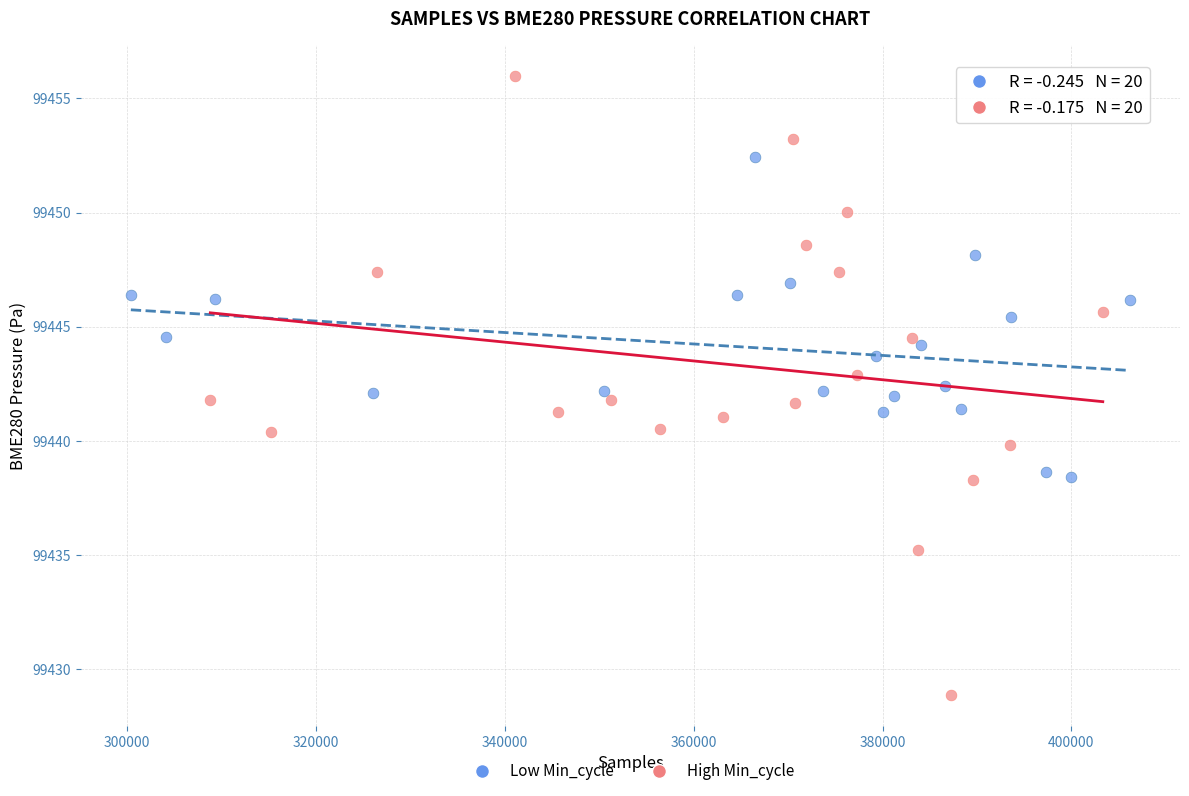

Which series reaches the minimum Y coordinate?

High Min_cycle